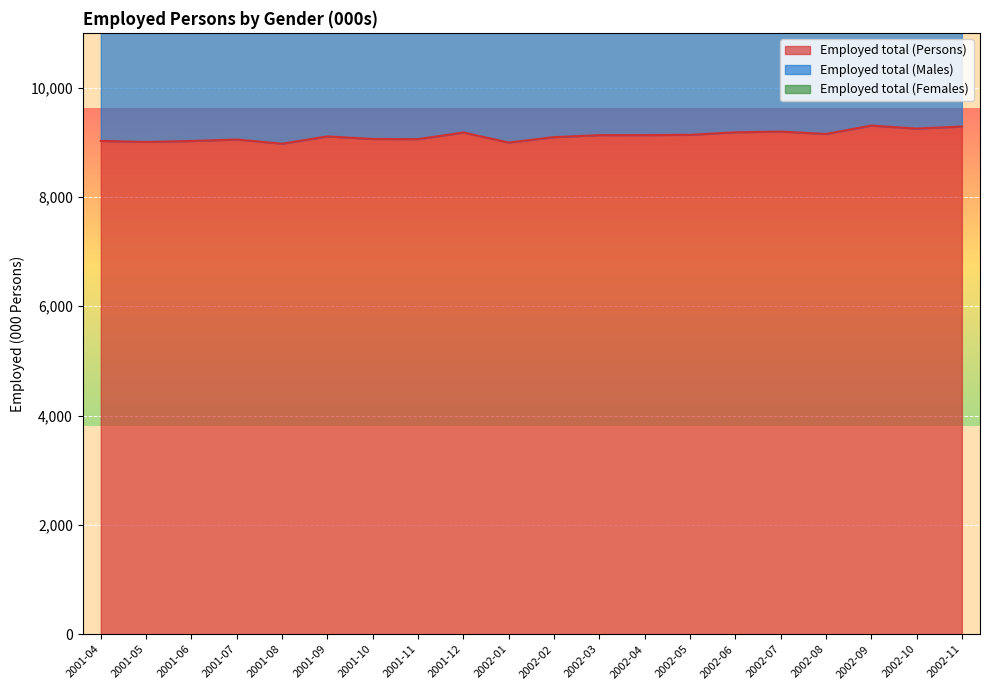

What is the minimum value for Employed total (Persons)?

8971.9